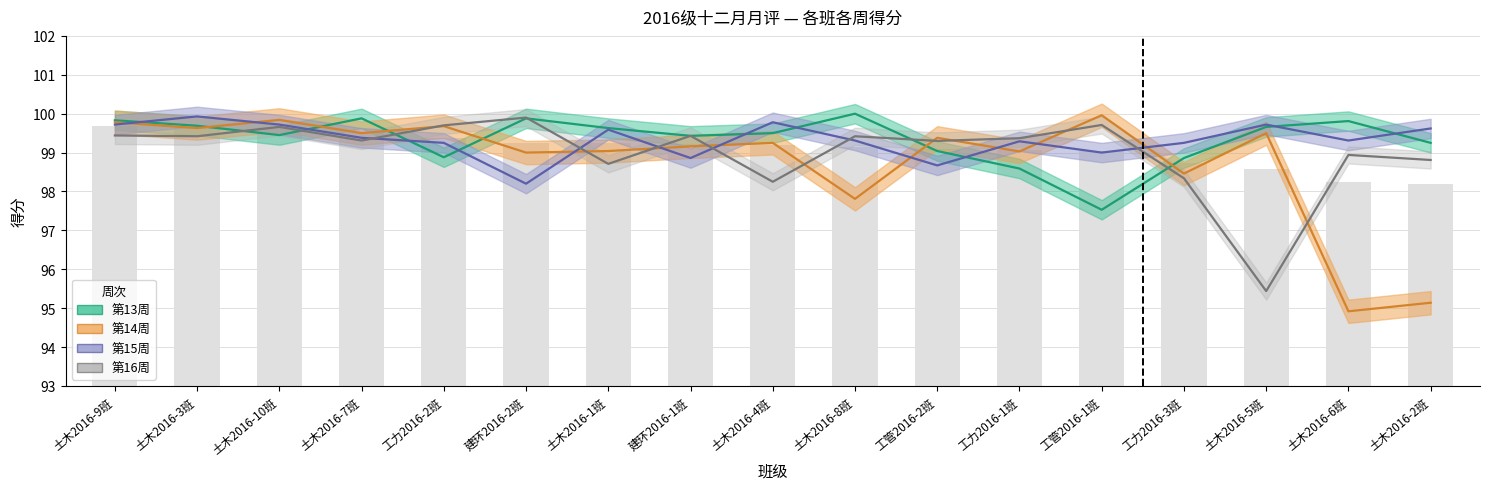

What position from the right is 土木2016-10班?

15